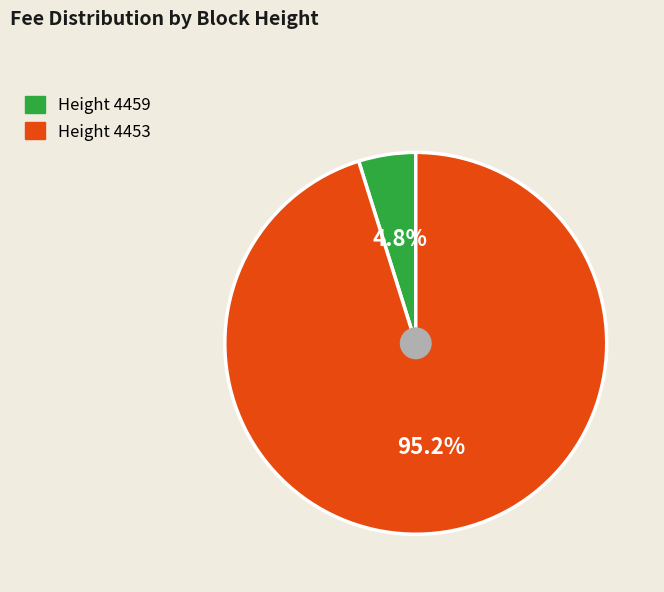

Does any single category account for the majority?

Yes